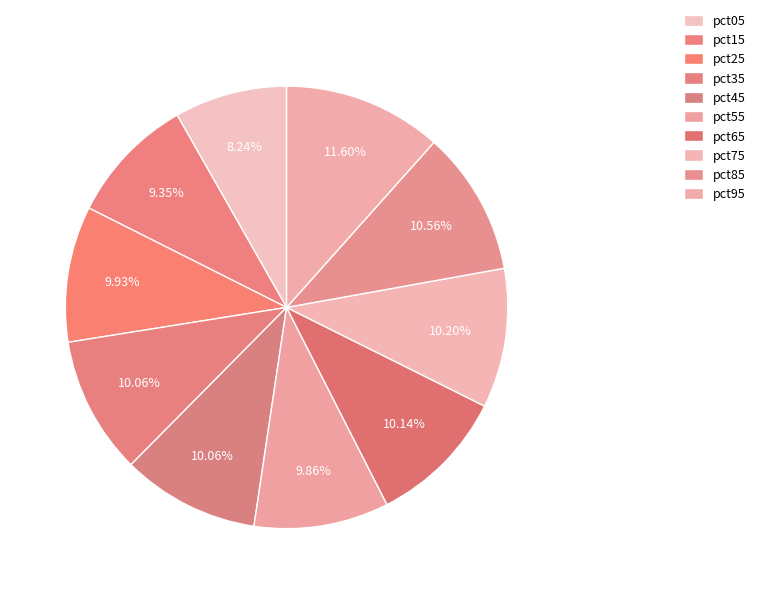

Which slice is the largest?

pct95